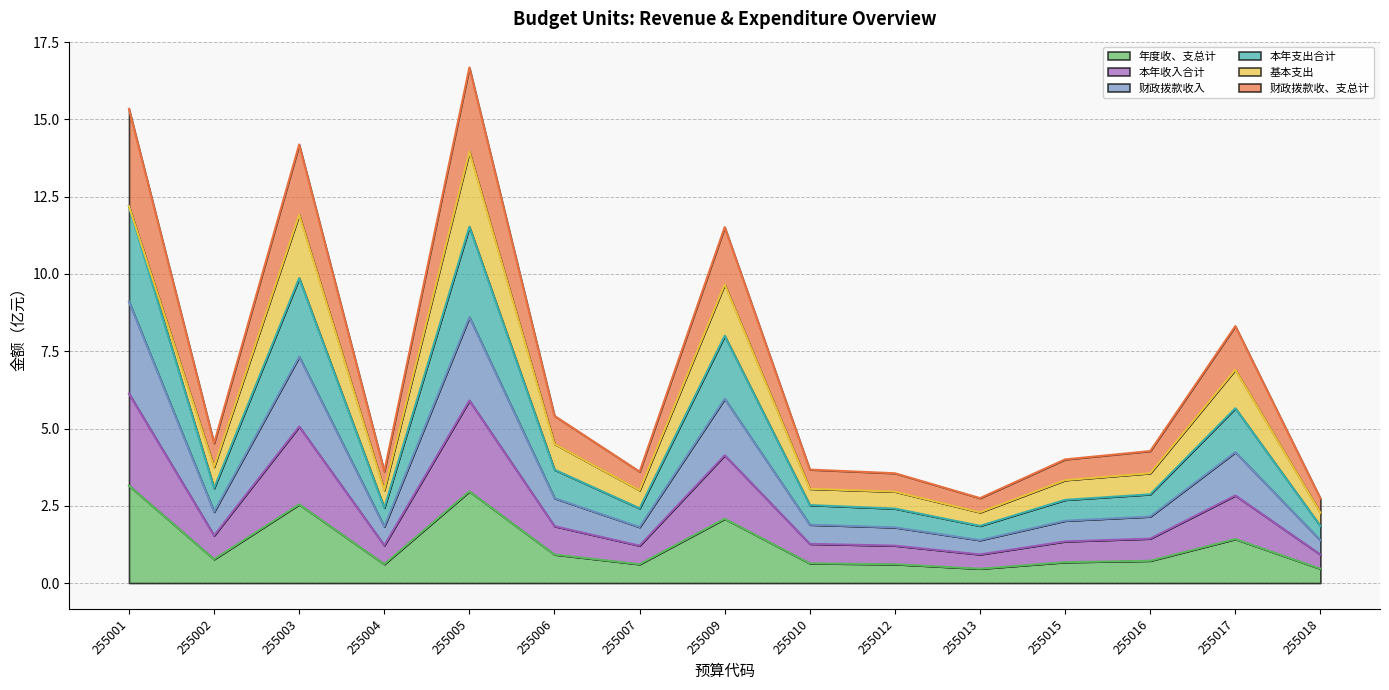

What are all the series names shown in the legend?

年度收、支总计, 本年收入合计, 财政拨款收入, 本年支出合计, 基本支出, 财政拨款收、支总计